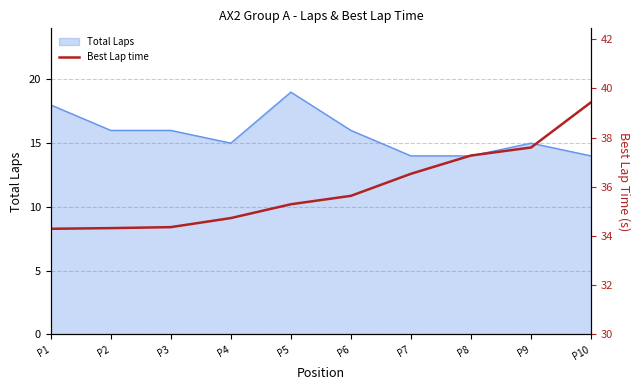

Reading left to right, list all the values displayed in this chart.

P1=34.3	P2=34.3	P3=34.4	P4=34.7	P5=35.3	P6=35.6	P7=36.5	P8=37.3	P9=37.6	P10=39.4